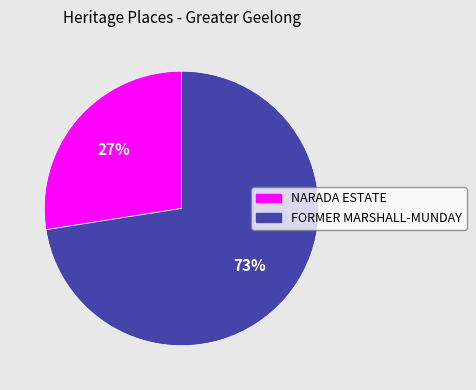

Does any single category account for the majority?

Yes